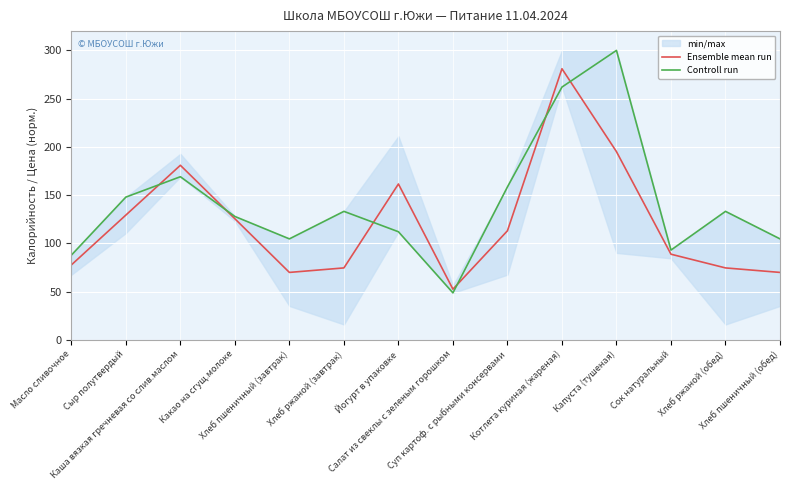

What is the total value across all series at Масло сливочное?

165.2